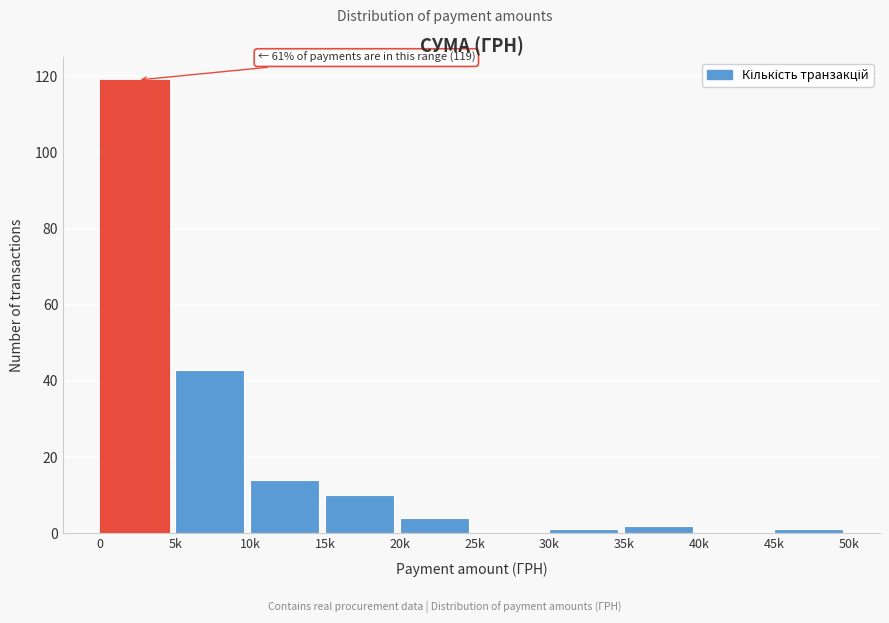

Reading left to right, extract all data points from this chart.

0=119	5k=43	10k=14	15k=10	20k=4	25k=0	30k=1	35k=2	40k=0	45k=1